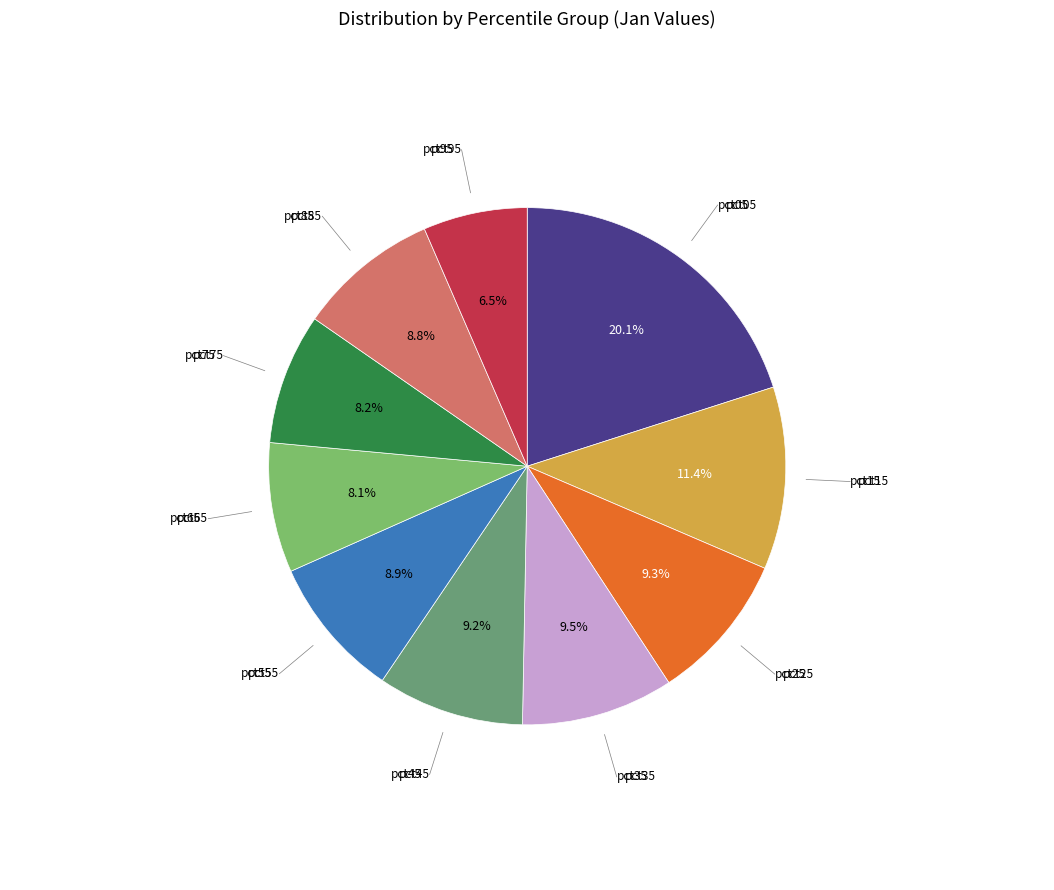

Is there any slice that represents more than half of the pie?

No